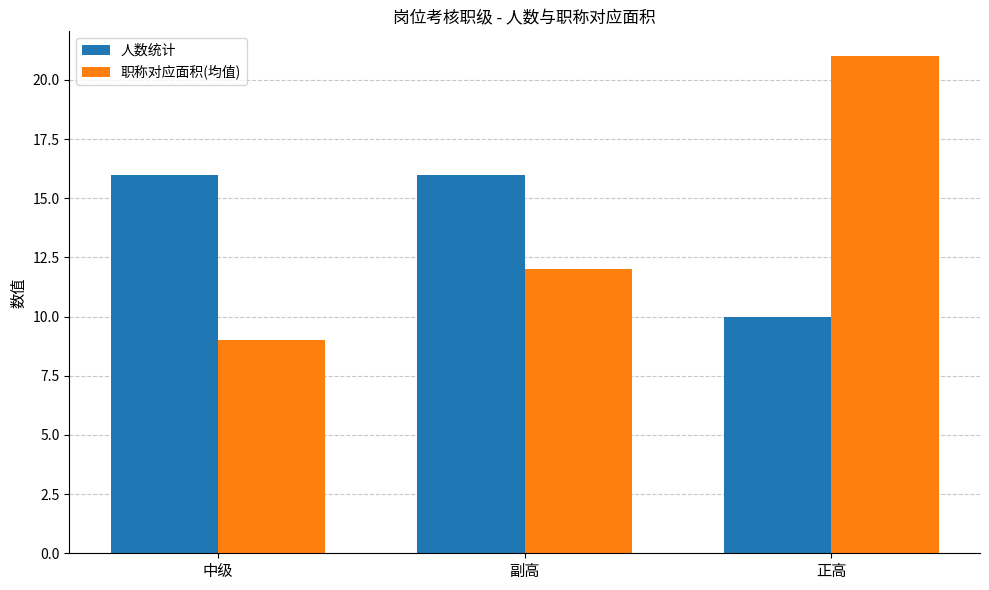

What value does the 职称对应面积(均值) series have at 中级?

9